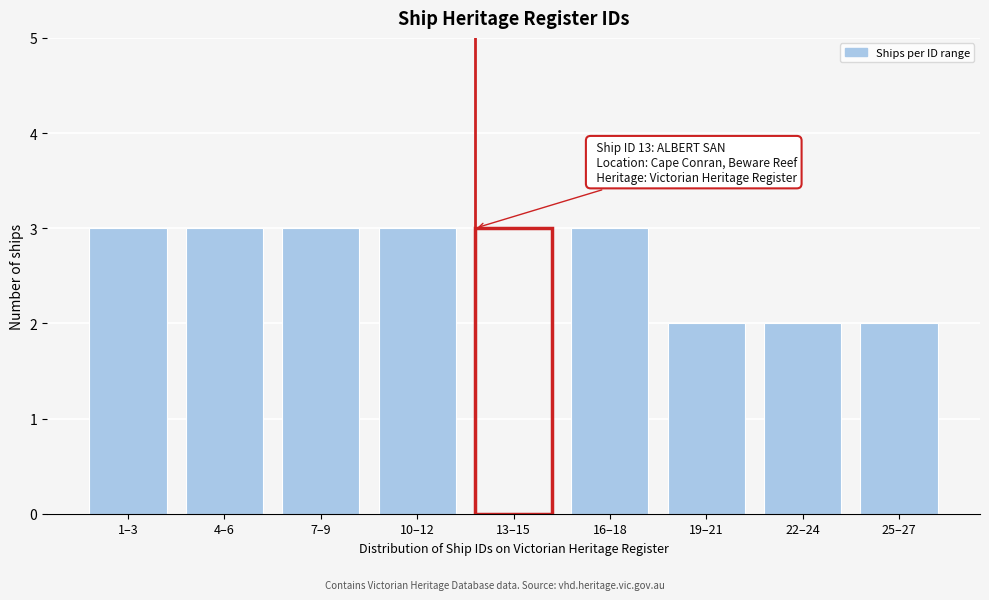

Reading left to right, what are all the values shown in this chart?

1–3=3	4–6=3	7–9=3	10–12=3	13–15=3	16–18=3	19–21=2	22–24=2	25–27=2